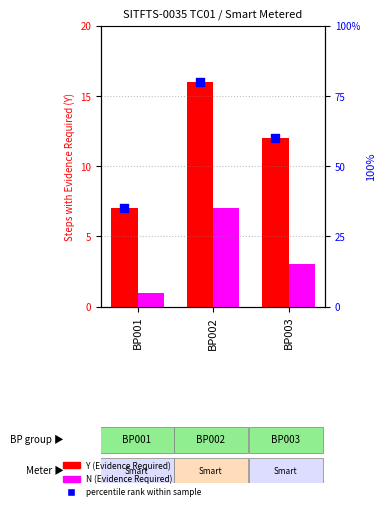

At how many categories does at least one series exceed 2?

3